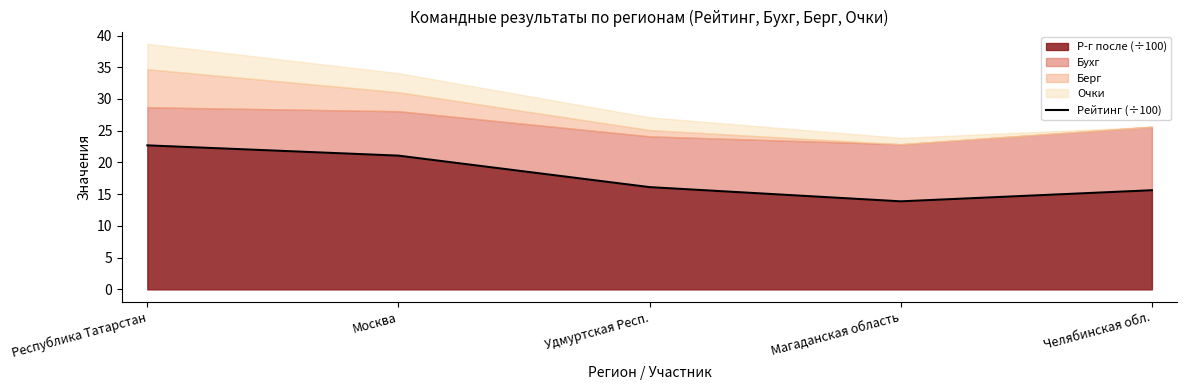

What is the label of the 3rd point from the left?

Удмуртская Респ.